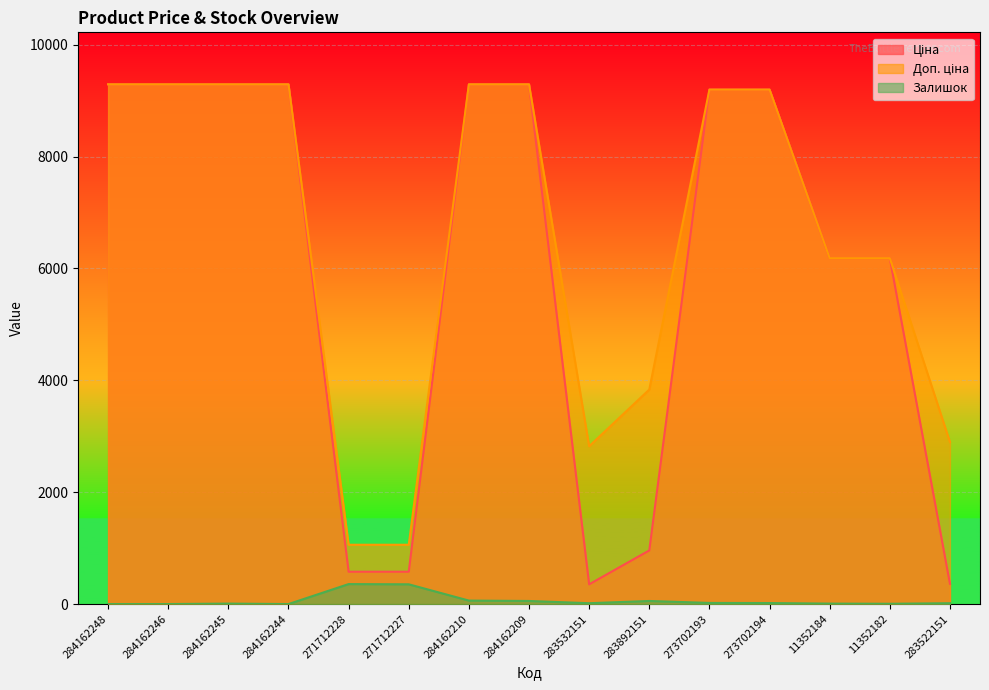

At which label is Доп. ціна closest to 5175?

11352184